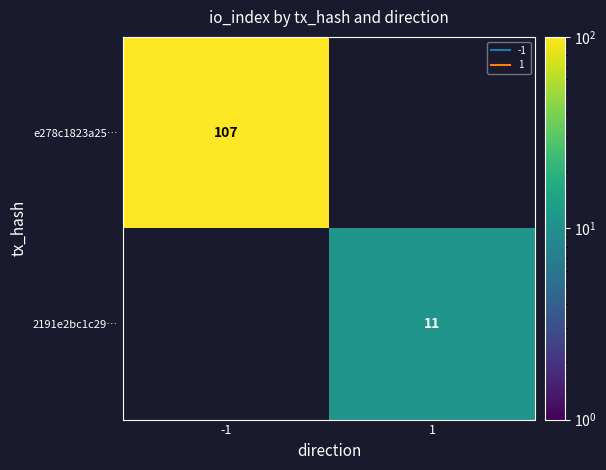

At how many categories does at least one series exceed 93?

1